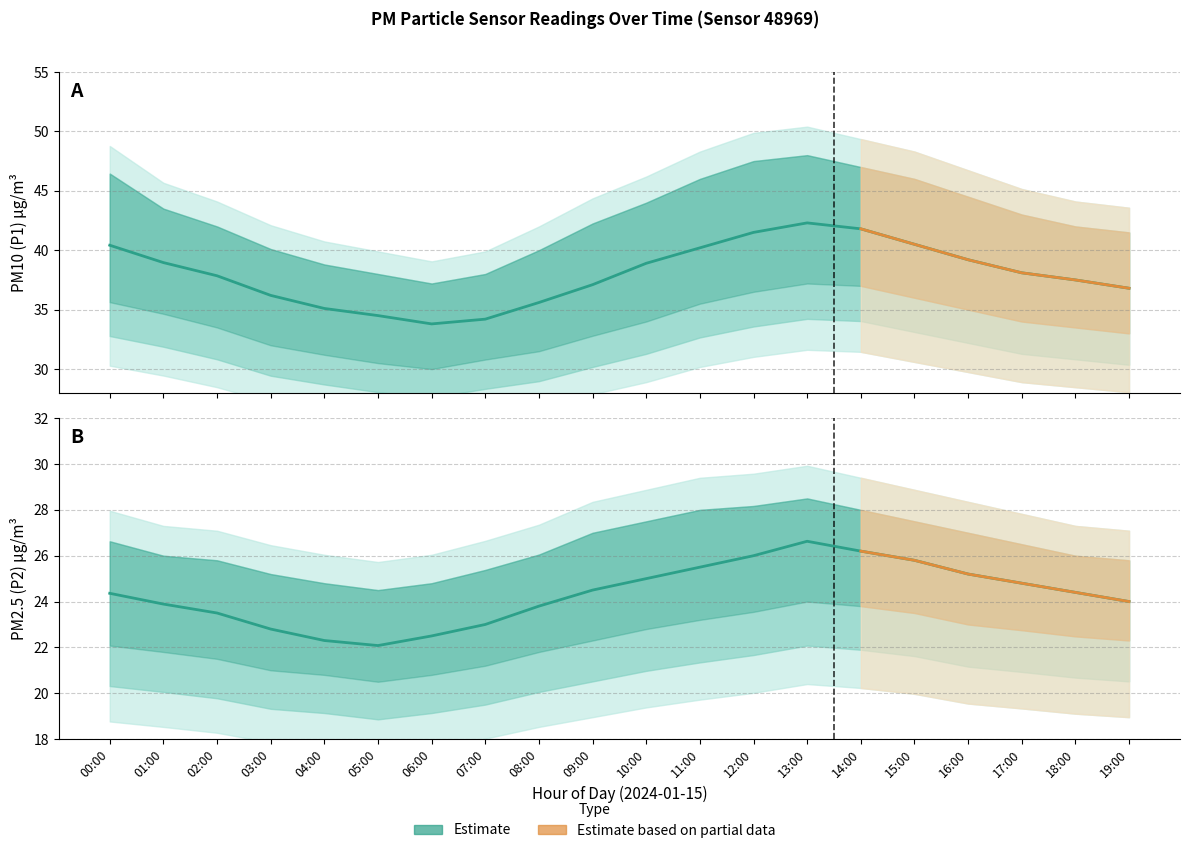

Reading right to left, list all the values displayed in this chart.

P1: 19:00=36.8	18:00=37.5	17:00=38.1	16:00=39.2	15:00=40.5	14:00=41.8	13:00=42.3	12:00=41.5	11:00=40.2	10:00=38.9	09:00=37.1	08:00=35.6	07:00=34.2	06:00=33.8	05:00=34.5	04:00=35.1	03:00=36.2	02:00=37.9	01:00=39.0	00:00=40.4
P1_upper: 19:00=41.5	18:00=42.0	17:00=43.0	16:00=44.5	15:00=46.0	14:00=47.0	13:00=48.0	12:00=47.5	11:00=46.0	10:00=44.0	09:00=42.2	08:00=40.0	07:00=38.0	06:00=37.2	05:00=38.0	04:00=38.8	03:00=40.1	02:00=42.0	01:00=43.5	00:00=46.5
P1_lower: 19:00=33.0	18:00=33.5	17:00=34.0	16:00=35.0	15:00=36.0	14:00=37.0	13:00=37.2	12:00=36.5	11:00=35.5	10:00=34.0	09:00=32.8	08:00=31.5	07:00=30.8	06:00=30.0	05:00=30.5	04:00=31.2	03:00=32.0	02:00=33.5	01:00=34.6	00:00=35.6
P2: 19:00=24.0	18:00=24.4	17:00=24.8	16:00=25.2	15:00=25.8	14:00=26.2	13:00=26.6	12:00=26.0	11:00=25.5	10:00=25.0	09:00=24.5	08:00=23.8	07:00=23.0	06:00=22.5	05:00=22.1	04:00=22.3	03:00=22.8	02:00=23.5	01:00=23.9	00:00=24.4
P2_upper: 19:00=25.8	18:00=26.0	17:00=26.5	16:00=27.0	15:00=27.5	14:00=28.0	13:00=28.5	12:00=28.2	11:00=28.0	10:00=27.5	09:00=27.0	08:00=26.1	07:00=25.4	06:00=24.8	05:00=24.5	04:00=24.8	03:00=25.2	02:00=25.8	01:00=26.0	00:00=26.6
P2_lower: 19:00=22.3	18:00=22.5	17:00=22.8	16:00=23.0	15:00=23.5	14:00=23.8	13:00=24.0	12:00=23.6	11:00=23.2	10:00=22.8	09:00=22.3	08:00=21.8	07:00=21.2	06:00=20.8	05:00=20.5	04:00=20.8	03:00=21.0	02:00=21.5	01:00=21.8	00:00=22.1